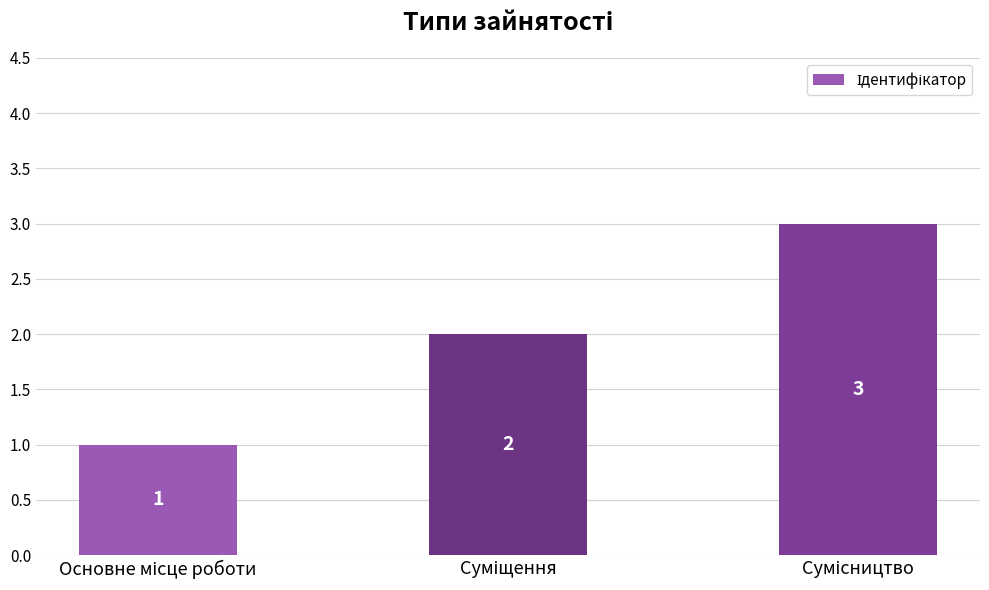

What is the value of the 2nd bar from the left?

2